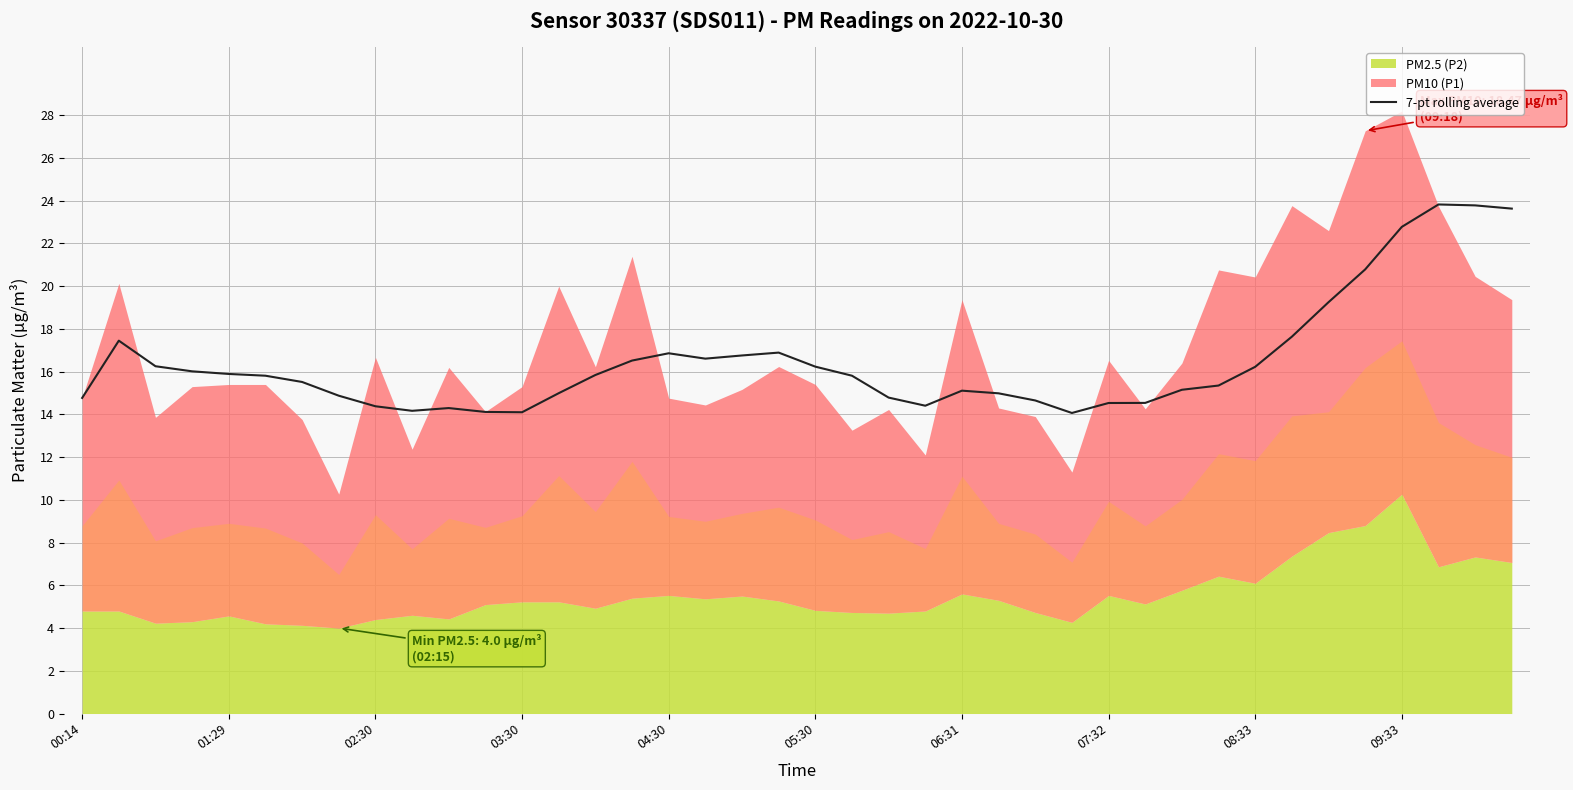

What is the lowest value of the 7-pt rolling average series?

14.1